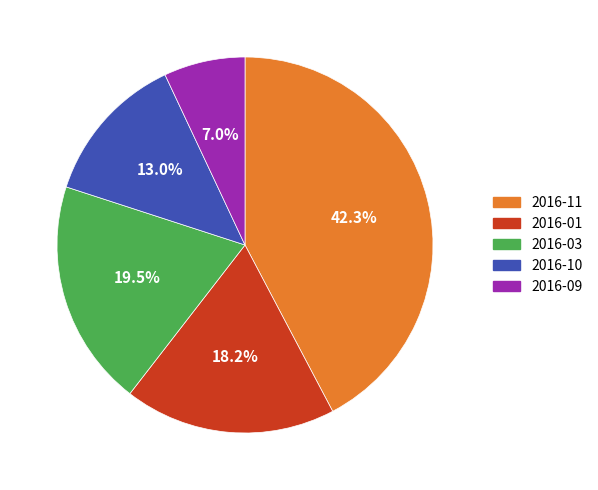

Does any single category account for the majority?

No